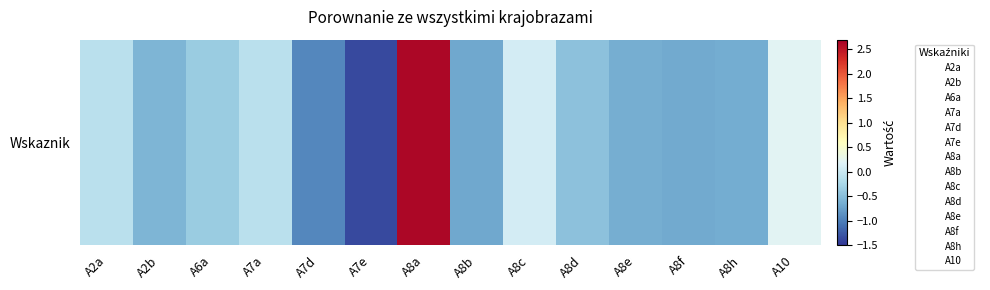

The value at A7e is -1.4. True or false?

True